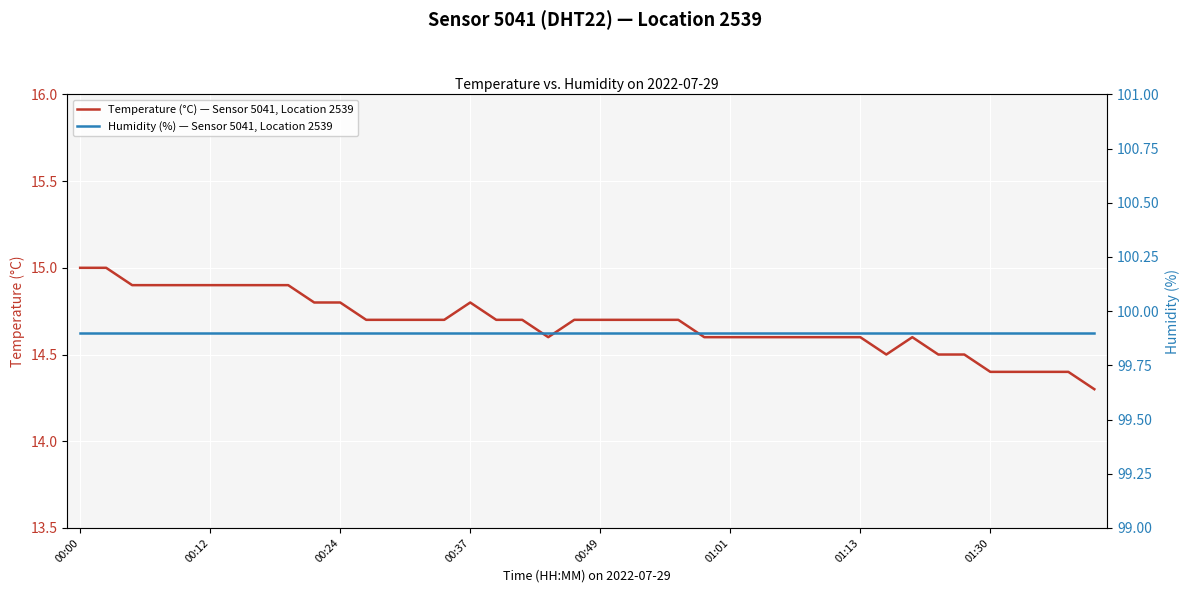

The Temperature (°C) — Sensor 5041, Location 2539 series shows 15.0 at 00:00. True or false?

True